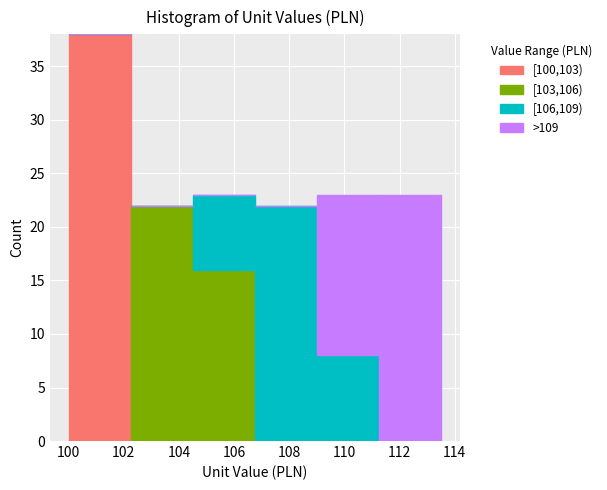

Which range on the x-axis has the tallest stacked bar (by total height)?

100.00 to 102.25